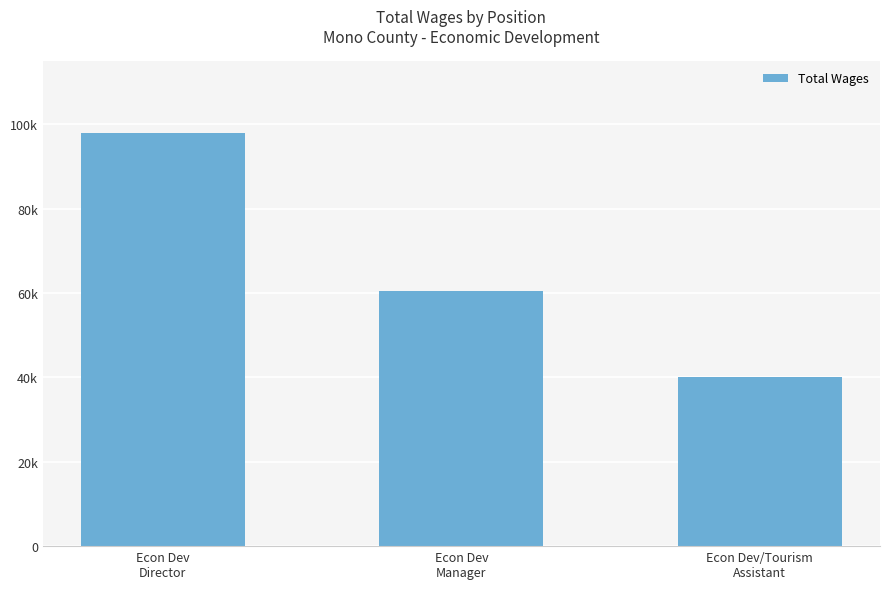

What is the value of the 1st bar from the left?

97837